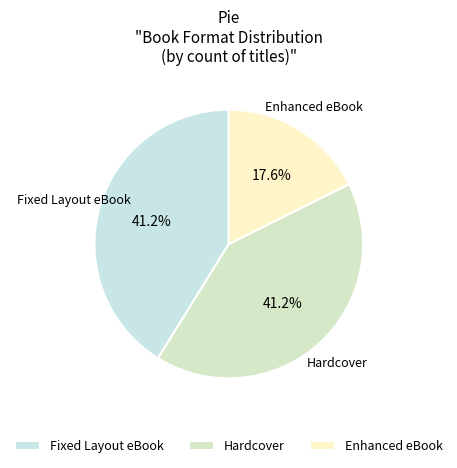

Does Fixed Layout eBook represent more than half of the total?

No